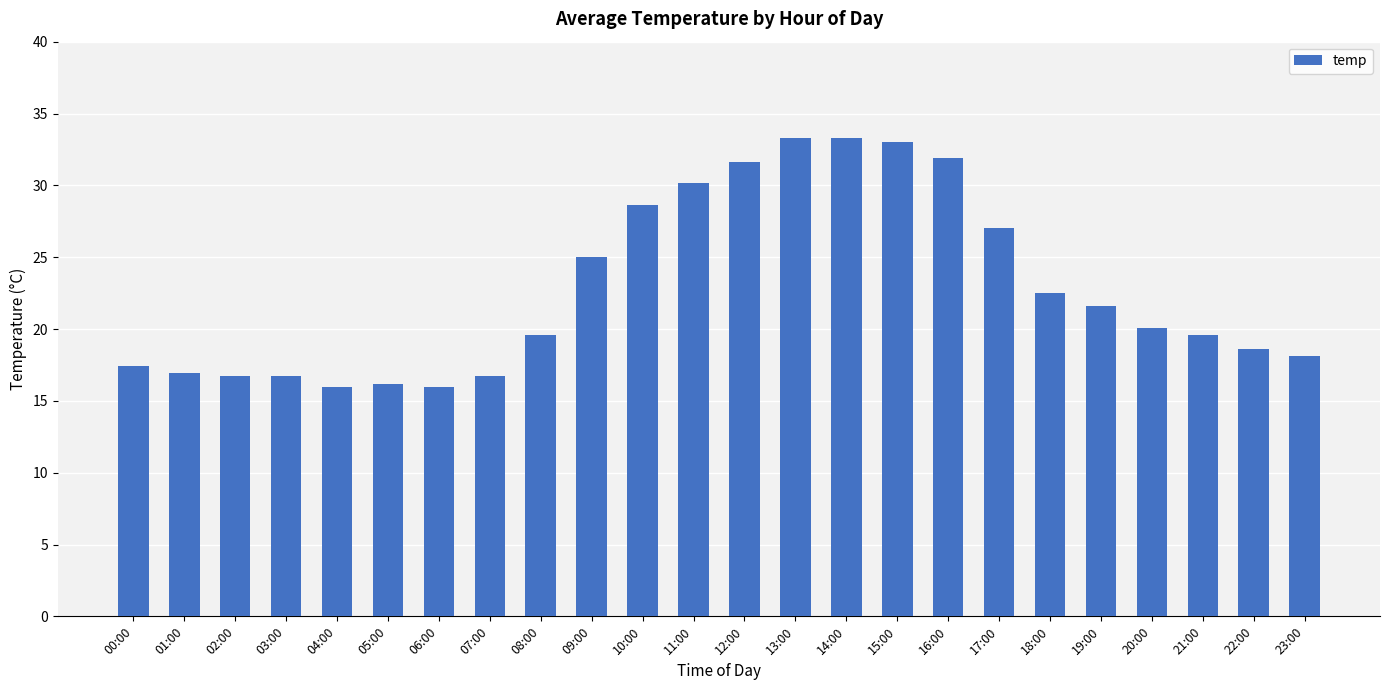

True or false: the data shows 33.3 at 13:00.

True